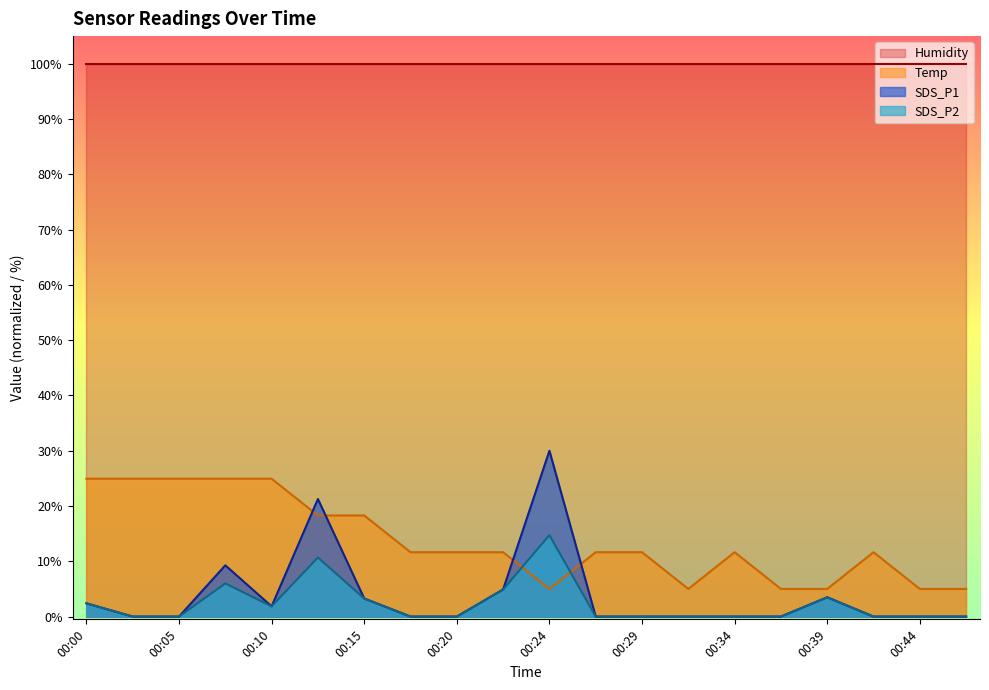

How many intersections are there between Temp and SDS_P1?

4